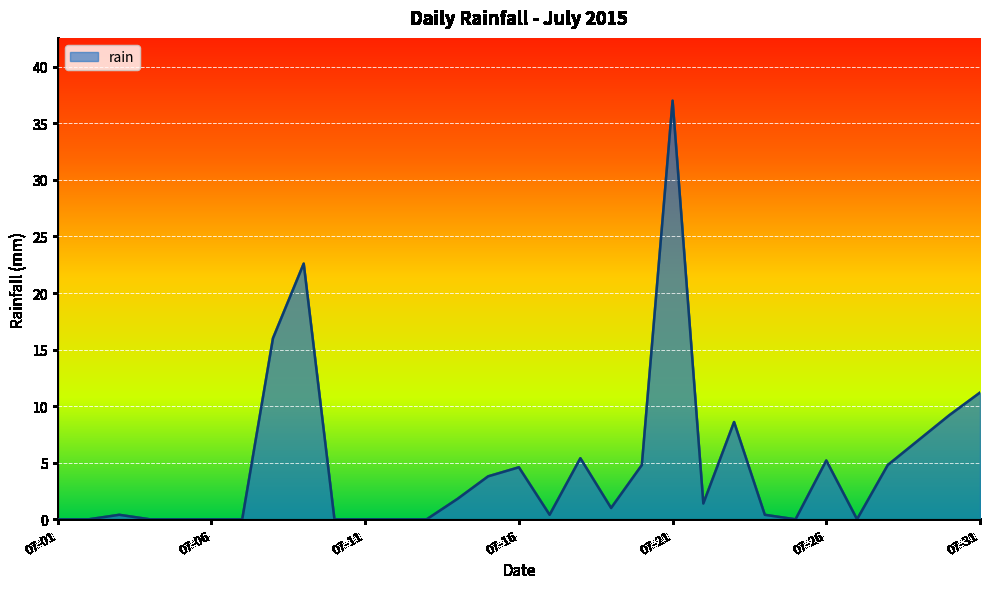

What is the greatest value displayed?

37.0